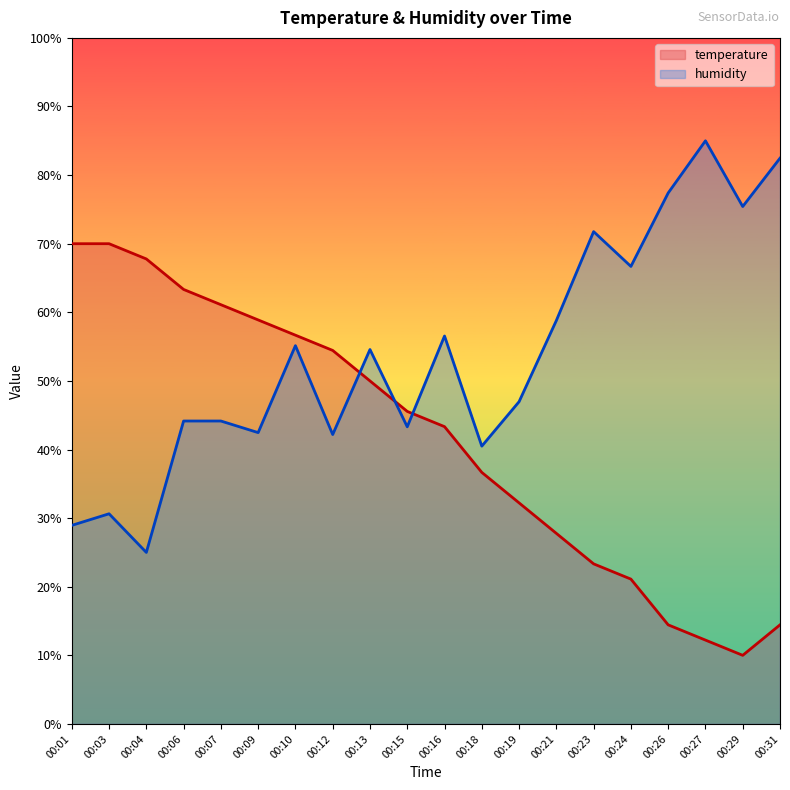

How many lines are shown in the chart?

2